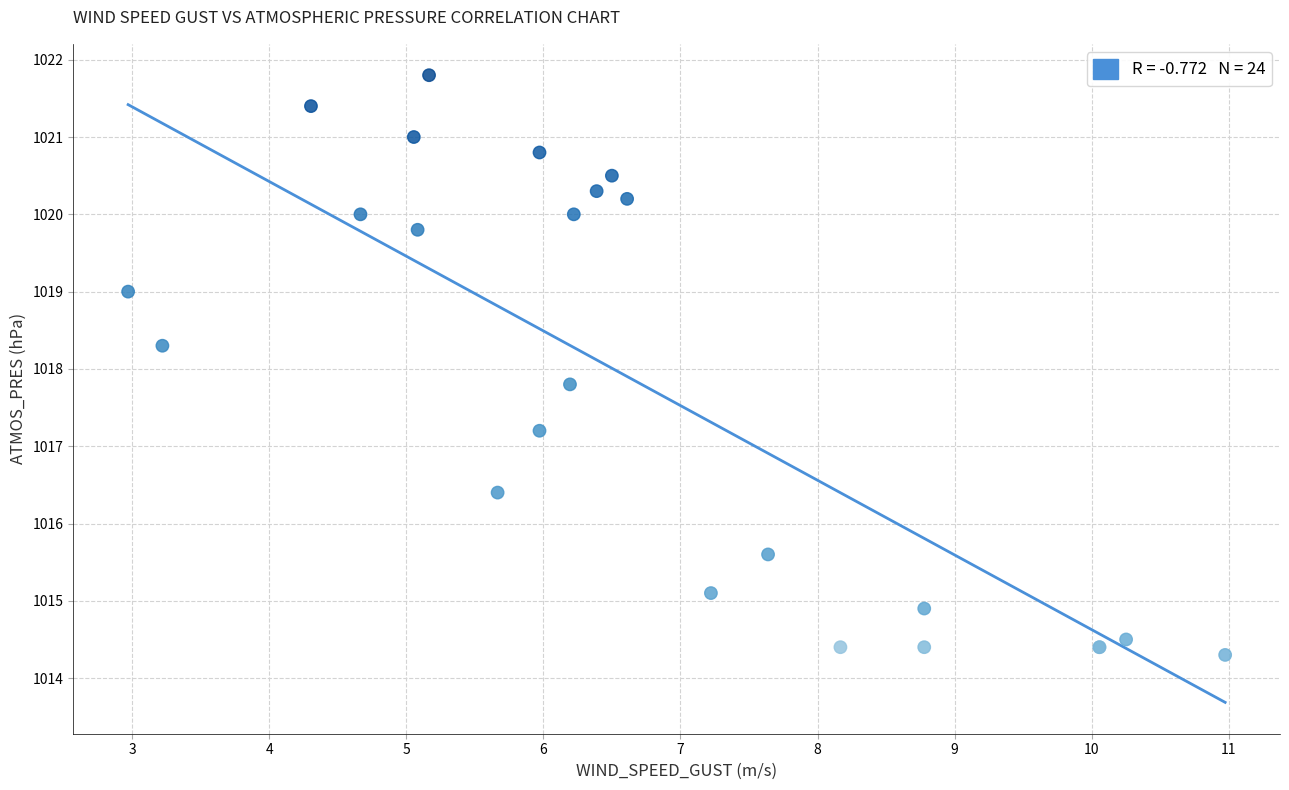

What Y value in the scatter plot is closest to 1018?

1017.8